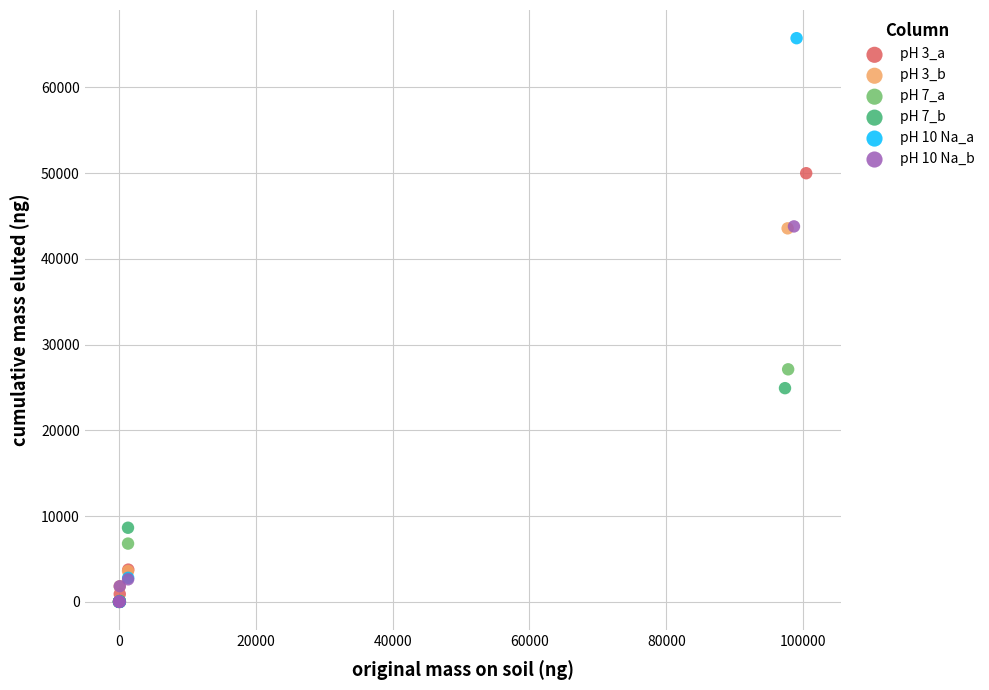

Which series reaches the maximum Y coordinate?

pH 10 Na_a